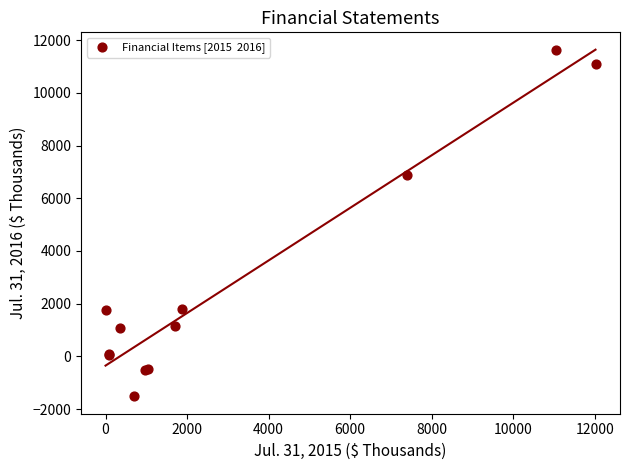

What Y value in the scatter plot is closest to 5056?

6883